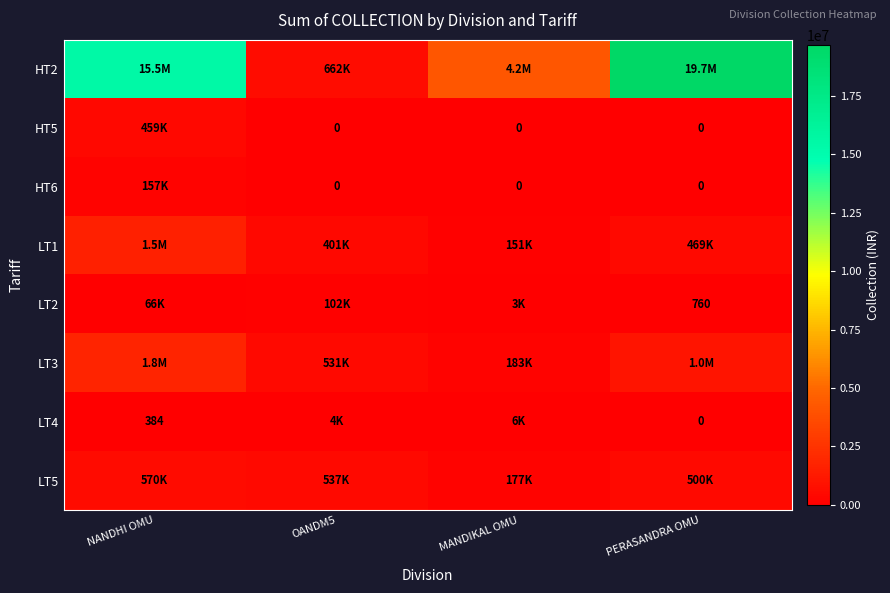

How many values in HT6 are above zero?

1